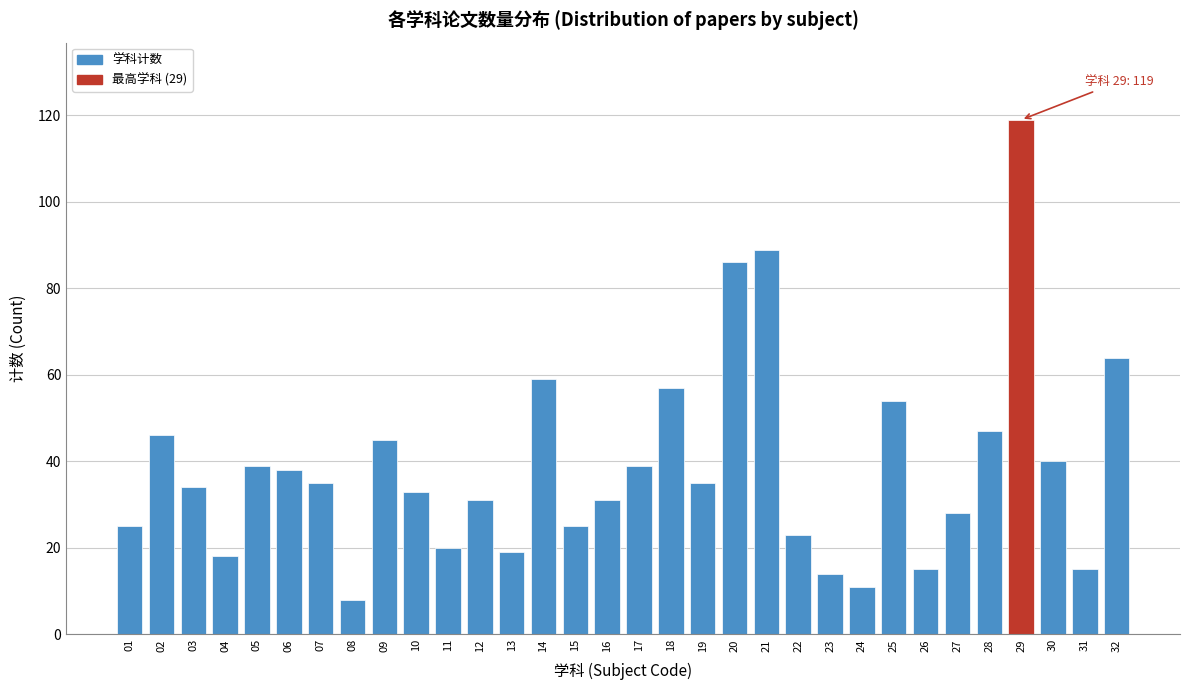

What is the minimum value shown in the chart?

8